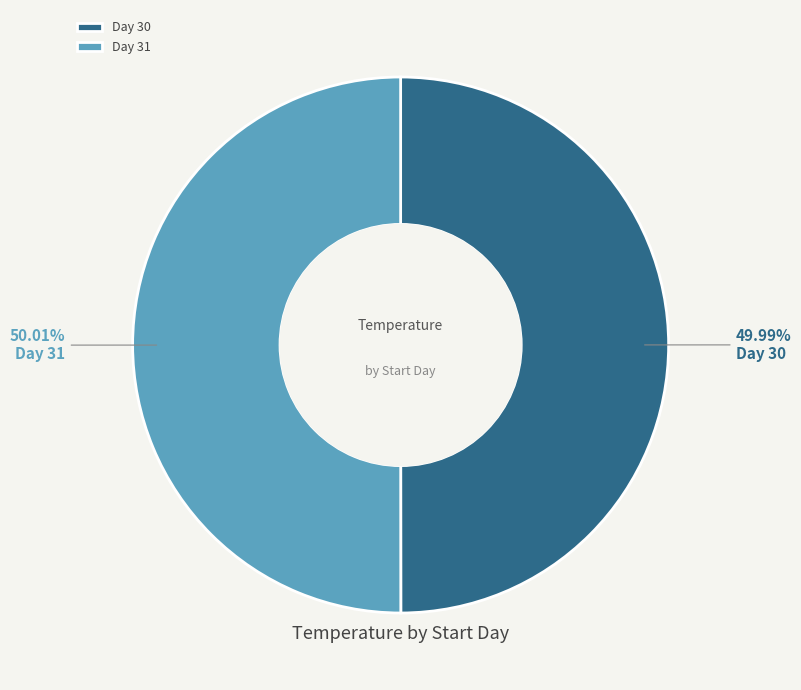

How many slices are in this pie chart?

2